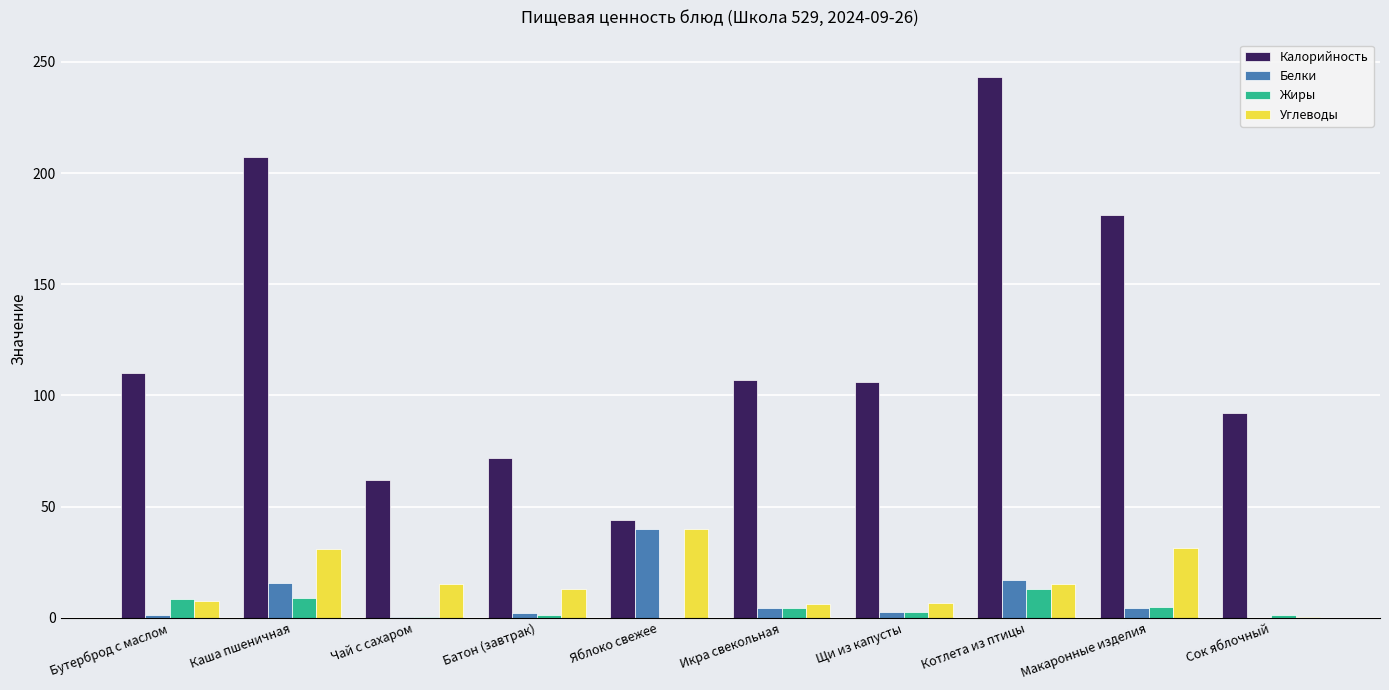

What is the maximum value for Углеводы?

40.0